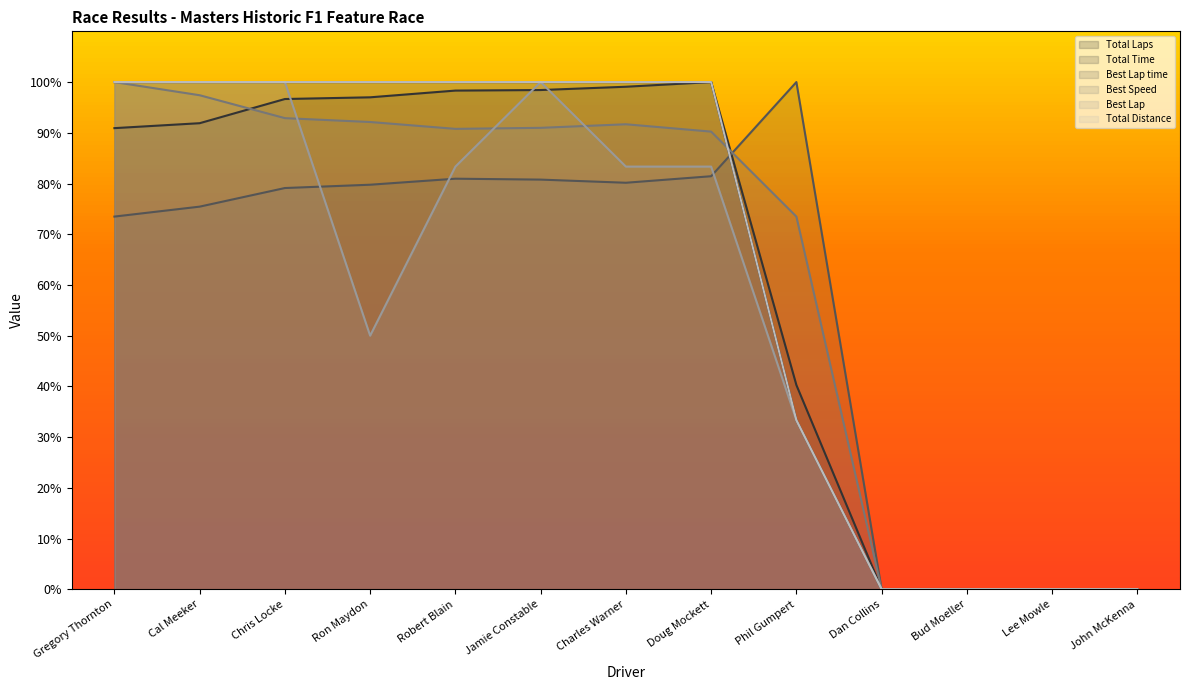

Which series has the largest total across all categories?

Total Laps